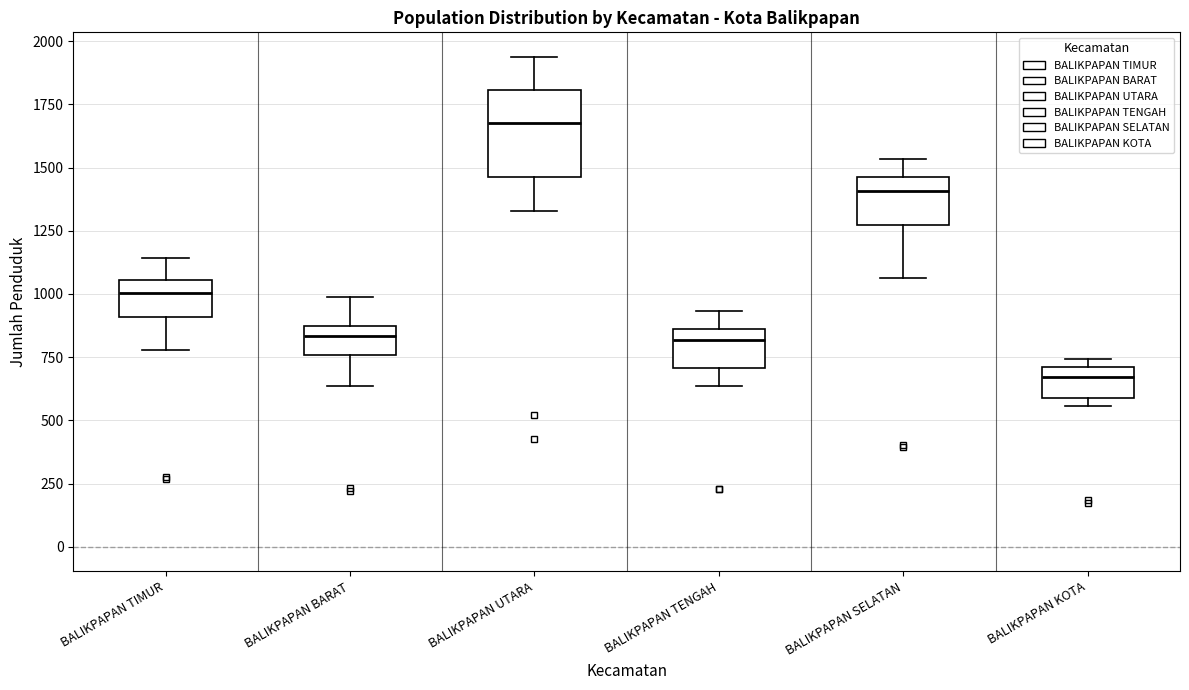

Where does the lower whisker of the box for BALIKPAPAN UTARA end on the y-axis? The values are not printed on the chart, so give them approximately, as read against the axis.

1350